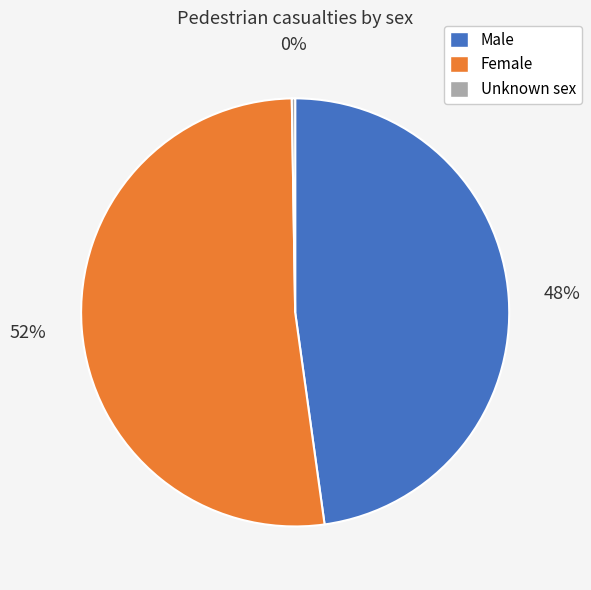

Which category has the biggest portion of the pie?

Female